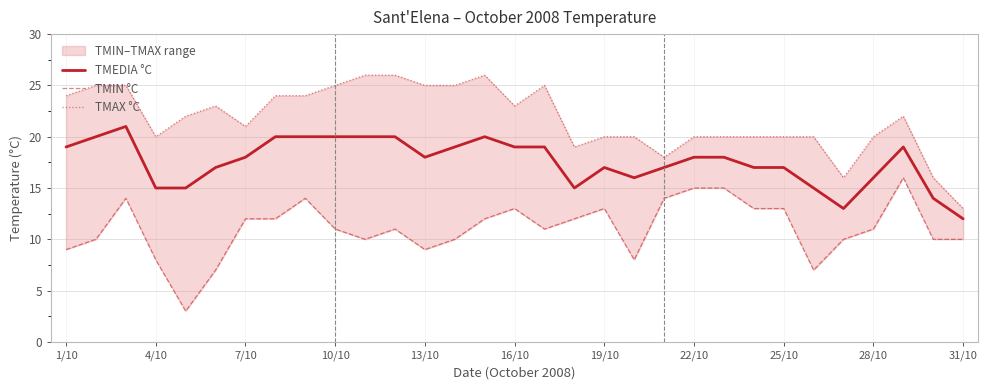

What is the value of the TMIN °C point at the 28th from the left?

11